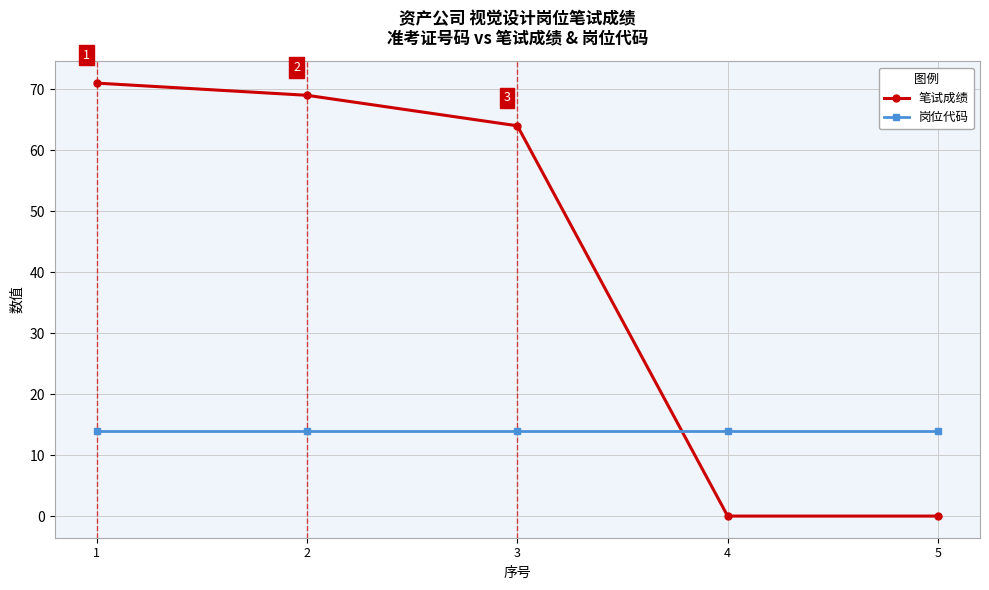

True or false: 笔试成绩 has more than 1 interior local peaks.

False